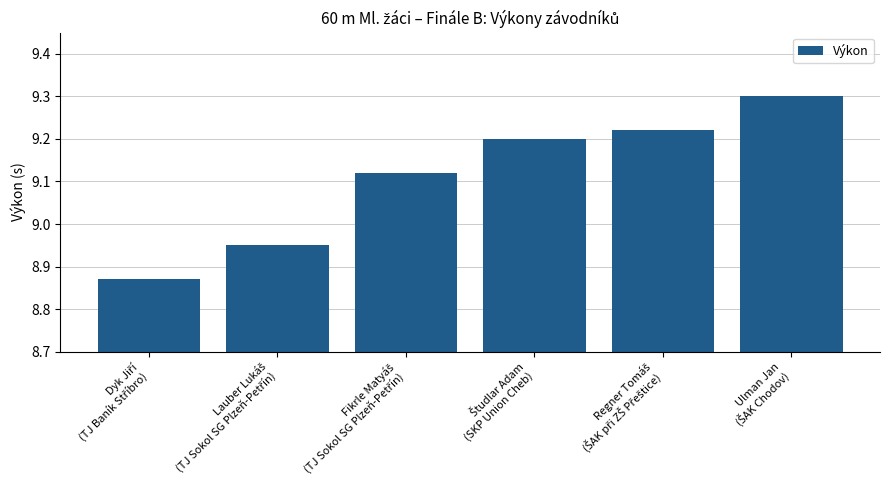

What is the greatest value displayed?

9.3